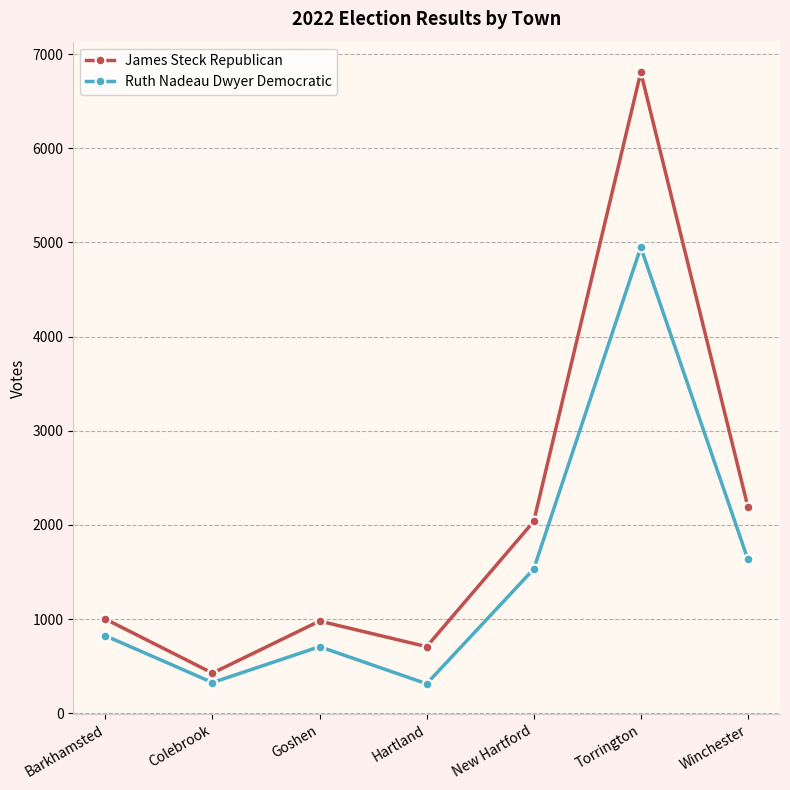

True or false: Ruth Nadeau Dwyer Democratic and James Steck Republican intersect in this chart.

False